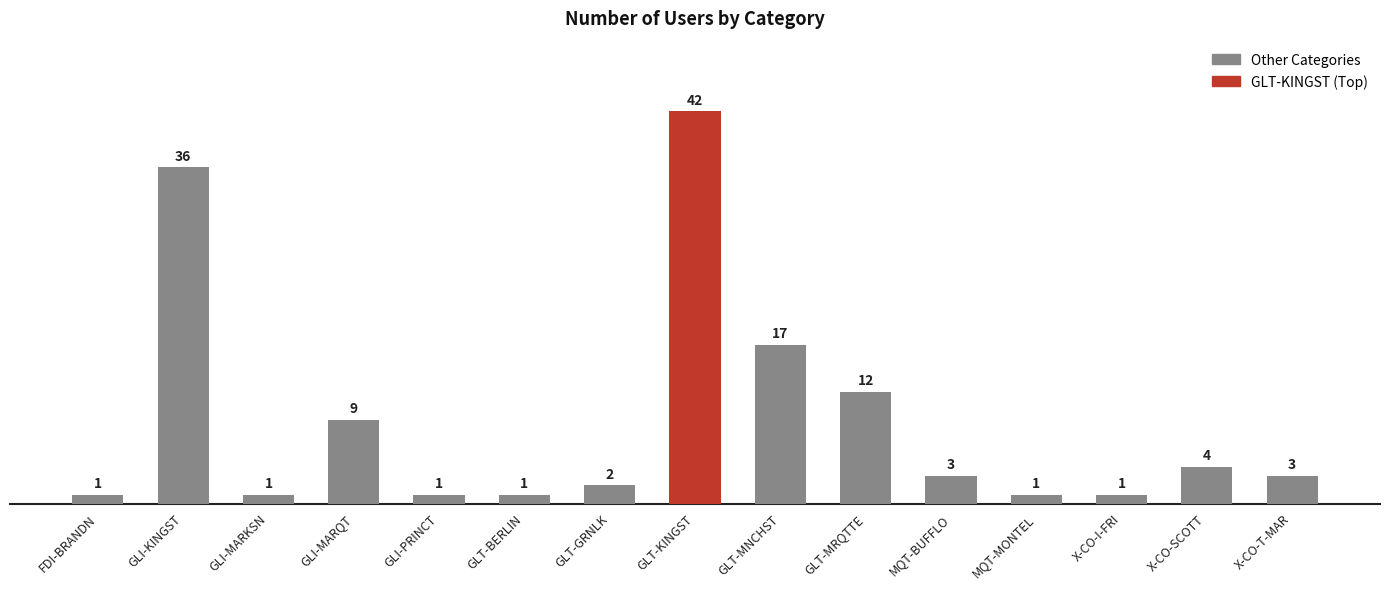

What is the ratio of the value at FDI-BRANDN to the value at GLI-MARQT?

0.1